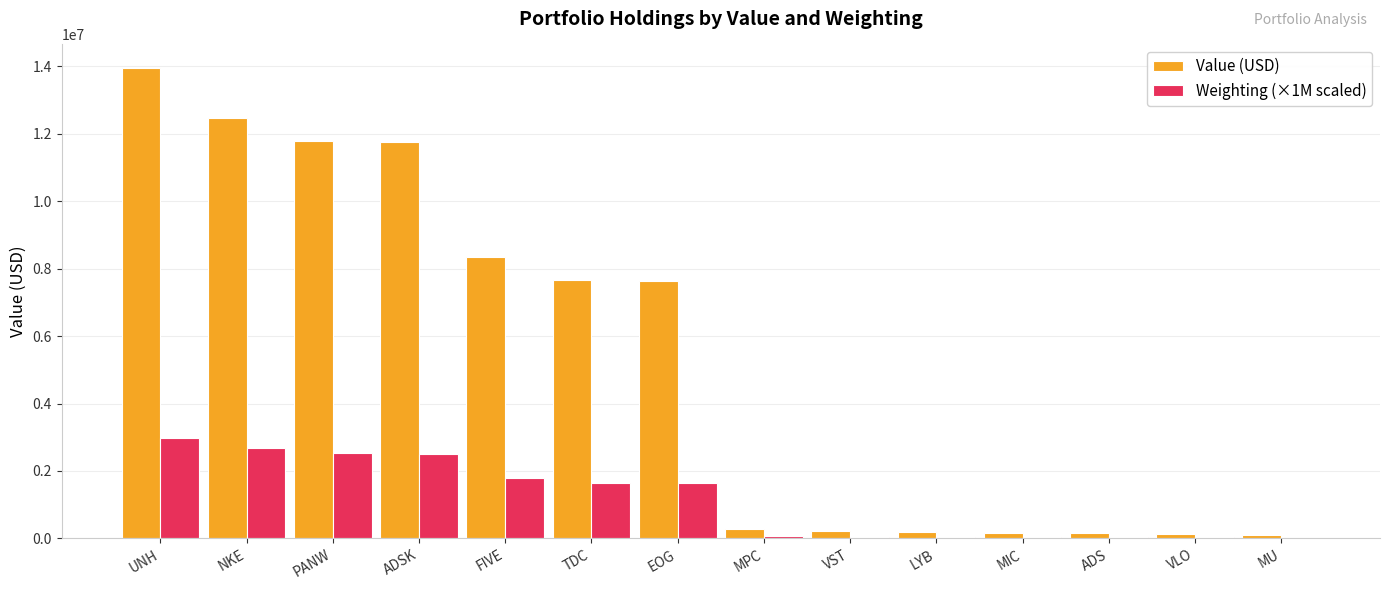

At which category does the chart reach its peak across all series?

UNH